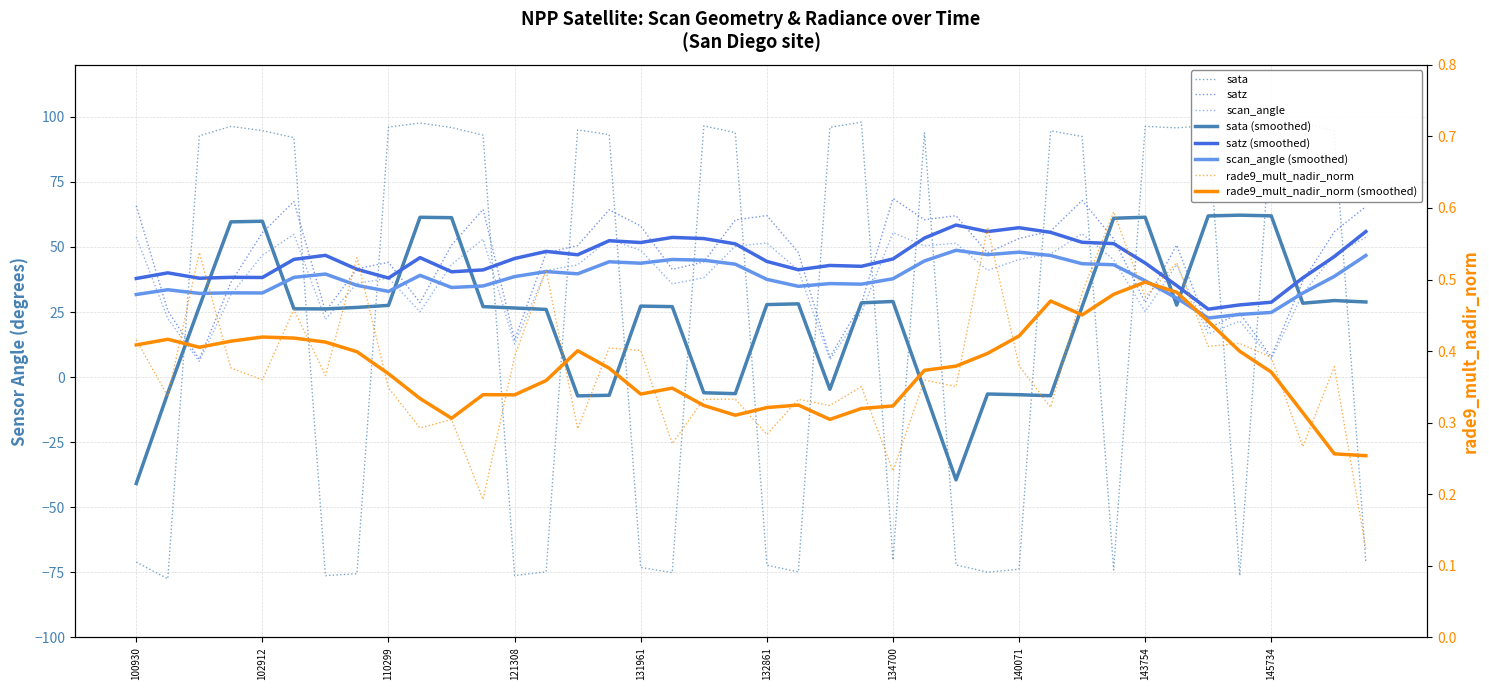

What is the approximate value of satz at 142958?

56.1